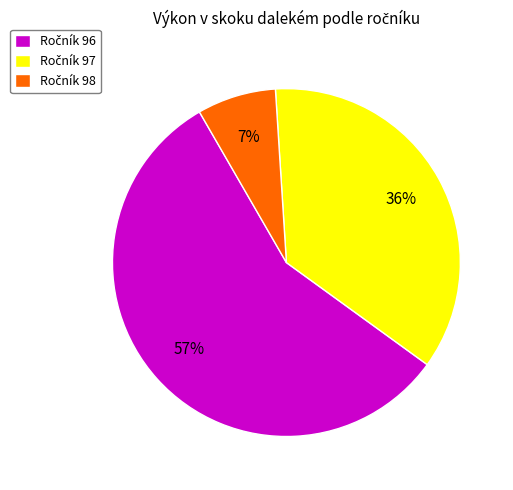

Count the number of slices in the pie.

3